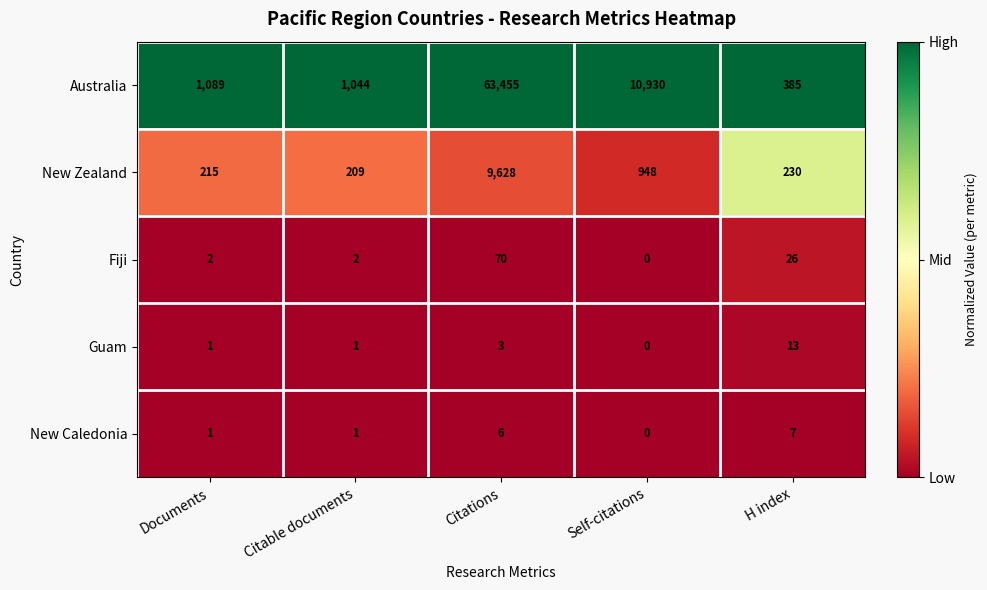

Reading right to left, what are all the values shown in this chart?

Australia: 385	10930	63455	1044	1089
New Zealand: 230	948	9628	209	215
Fiji: 26	0	70	2	2
Guam: 13	0	3	1	1
New Caledonia: 7	0	6	1	1